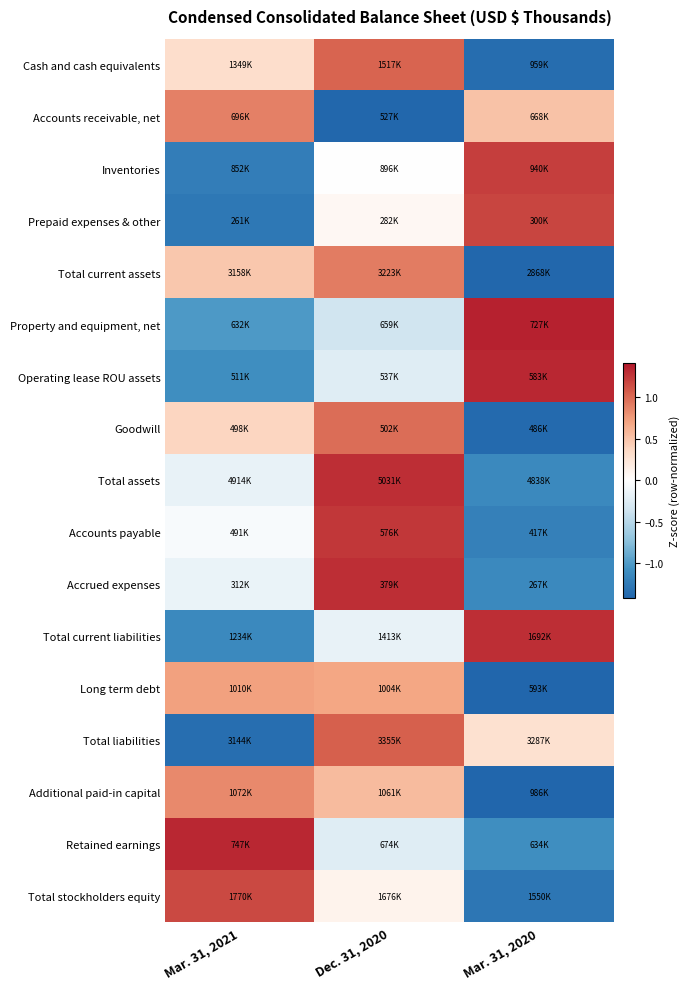

At which category does the chart reach its peak across all series?

Mar. 31, 2020